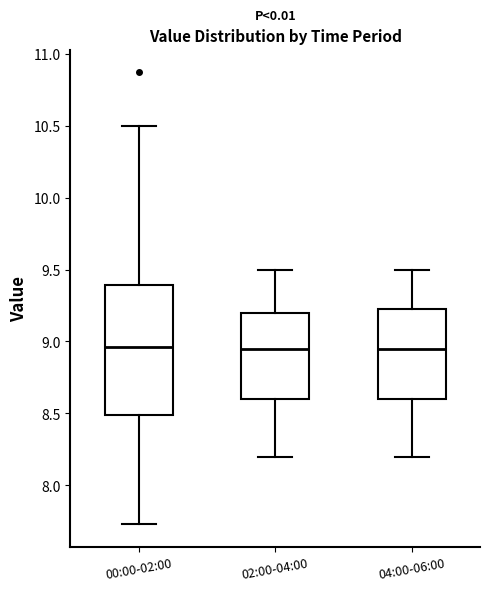

Reading left to right, transcribe this box plot: for each box, give where its median line is, the range the box spans, and where its two whiskers end, as read against the y-axis. The values are not printed on the chart, so give them approximately, as read against the axis.

00:00-02:00: median 8.95, box 8.50 to 9.40, whiskers 7.75 to 10.50
02:00-04:00: median 8.95, box 8.60 to 9.20, whiskers 8.20 to 9.50
04:00-06:00: median 8.95, box 8.60 to 9.25, whiskers 8.20 to 9.50